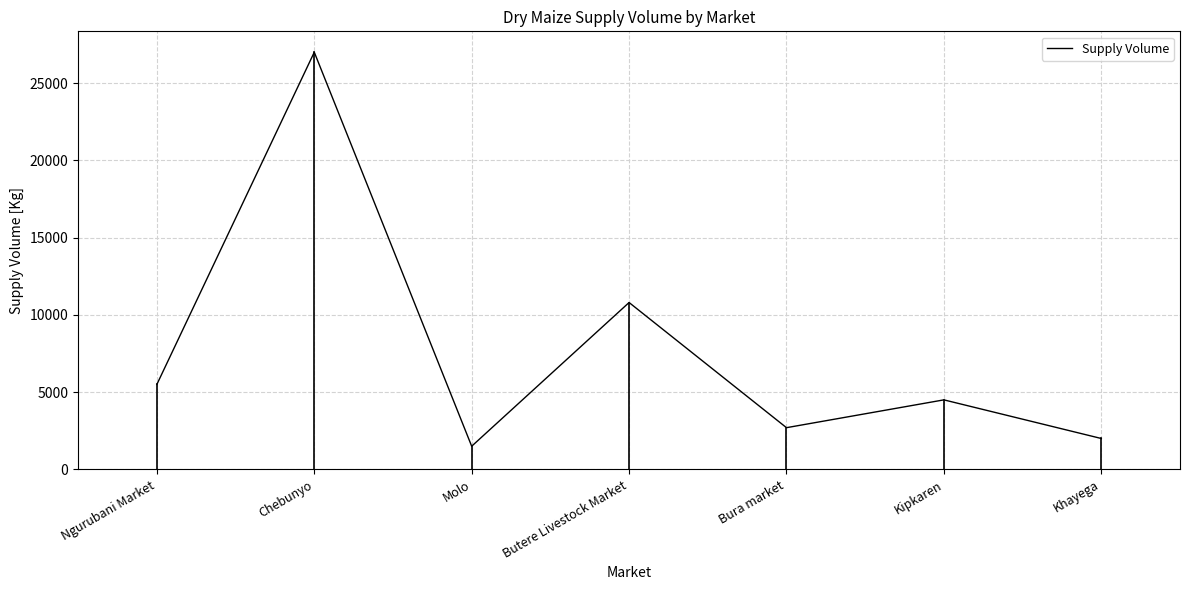

Approximately how many times larger is the value at Molo compared to Chebunyo?

0.1